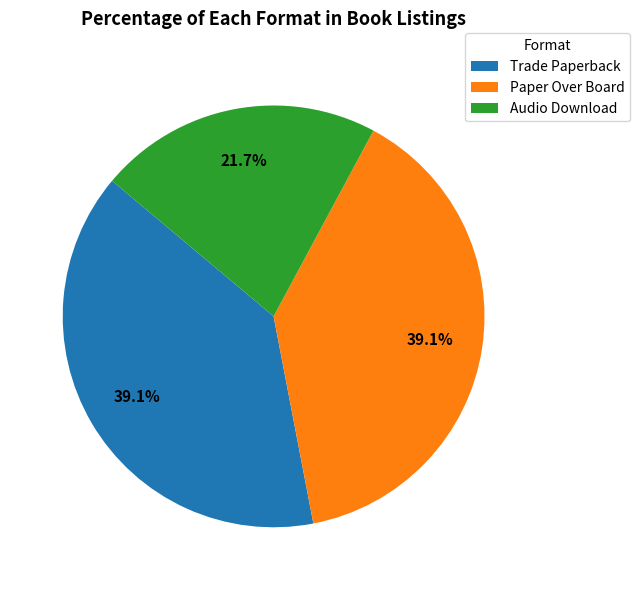

Which slice is the smallest?

Audio Download